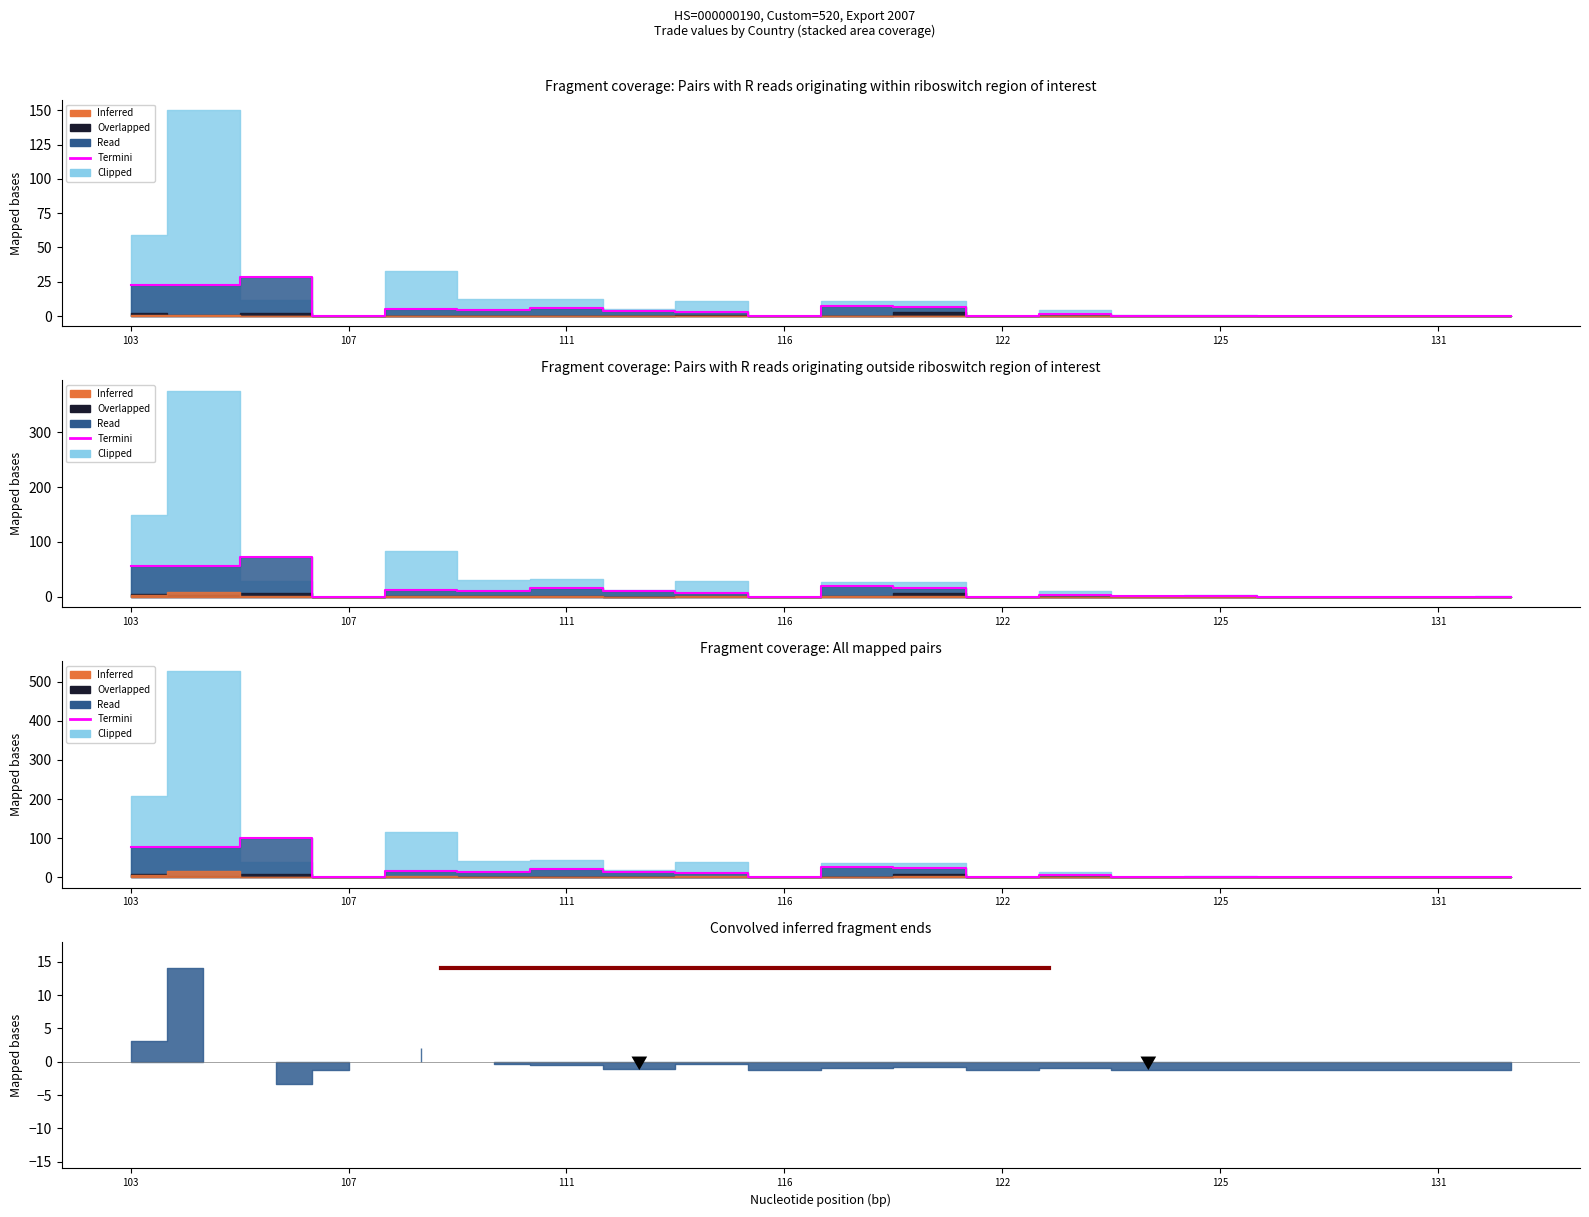

What is the label of the 2nd point from the left?

107